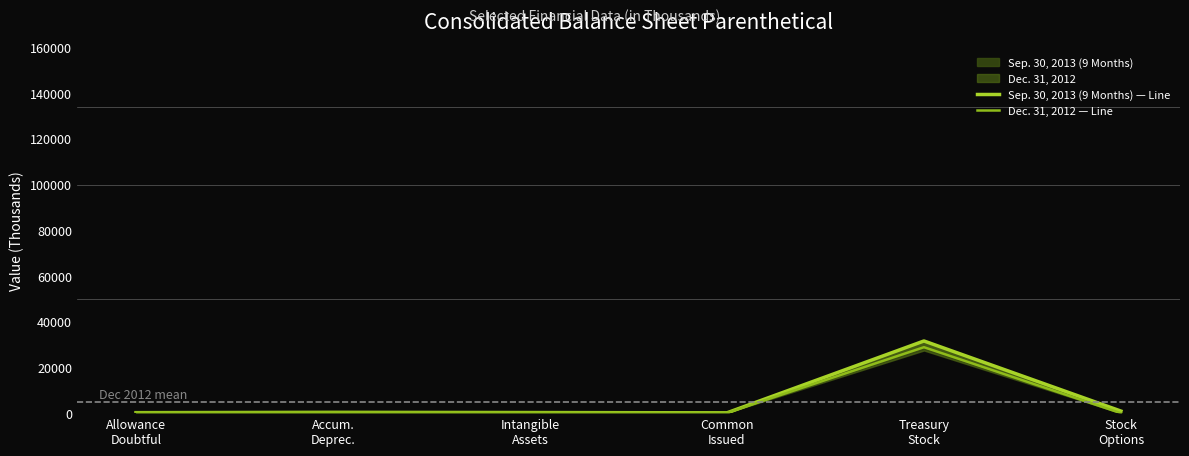

How many values in Dec. 31, 2012 — Line are above zero?

5